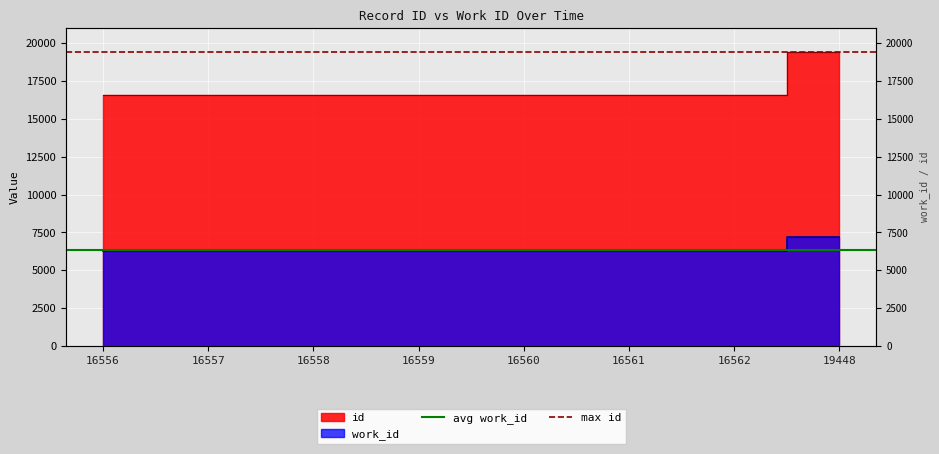

How many lines are shown in the chart?

2